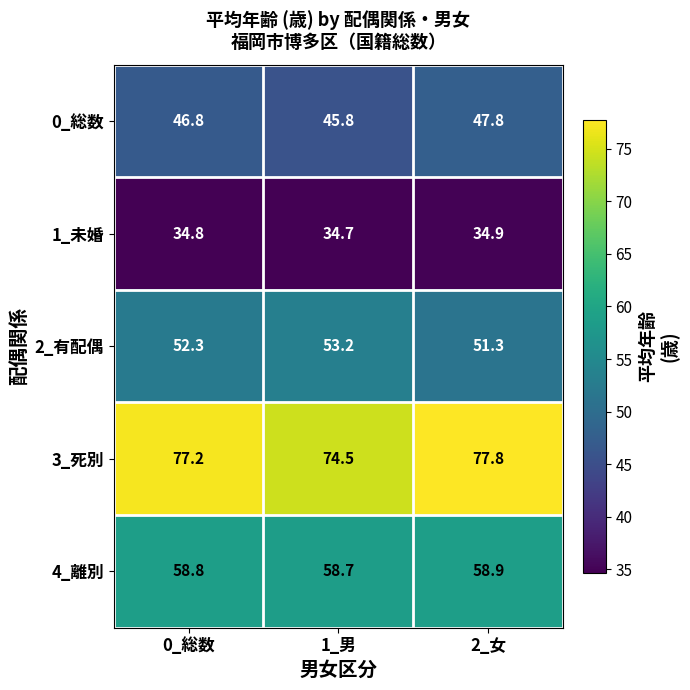

At 0_総数, list the series in order from smallest to largest.

1_未婚, 0_総数, 2_有配偶, 4_離別, 3_死別